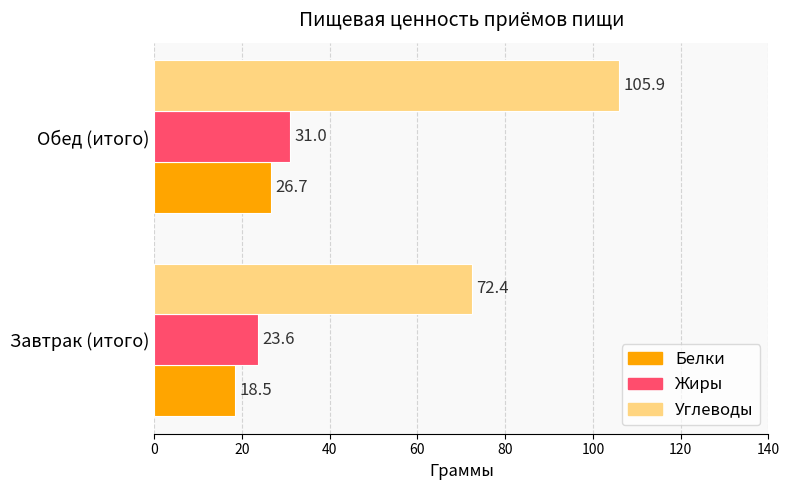

List the labels in order of Жиры value, smallest first.

Завтрак (итого), Обед (итого)